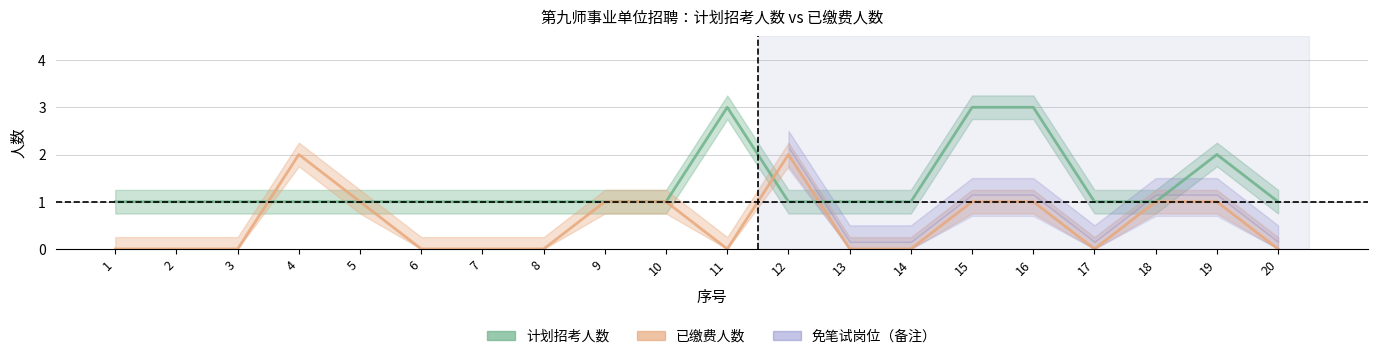

What is the sum of all 已缴费人数 values?

11